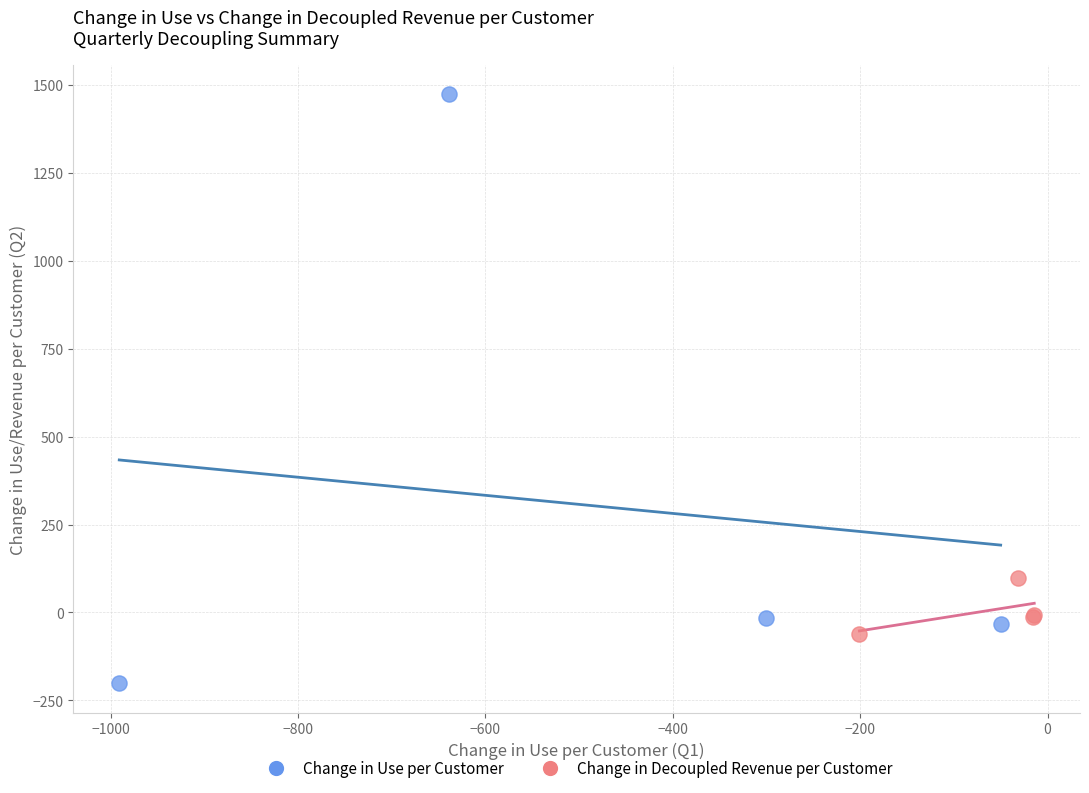

Which series has the widest spread of Y values?

Change in Use per Customer